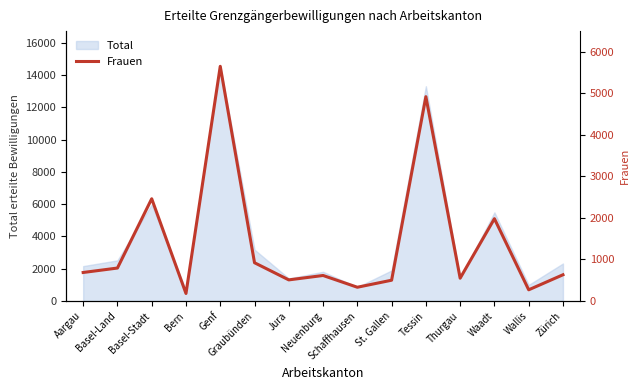

Between Bern and Wallis, which is larger?

Wallis